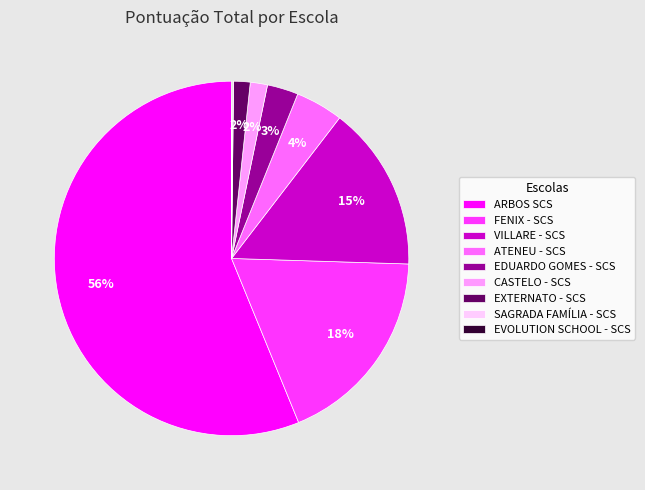

Which slice is the largest?

ARBOS SCS